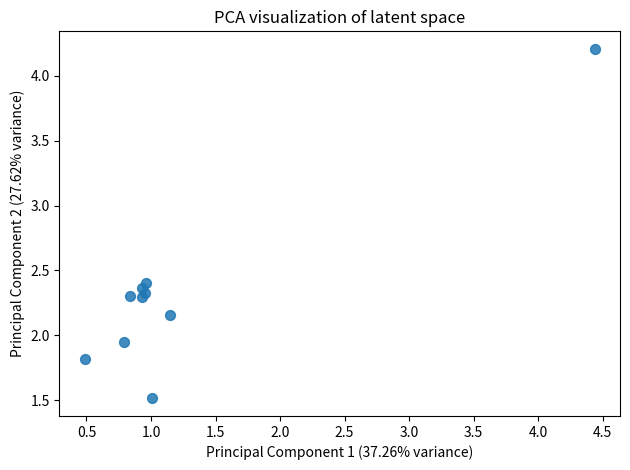

What is the range of X values (max minus min)?

3.9